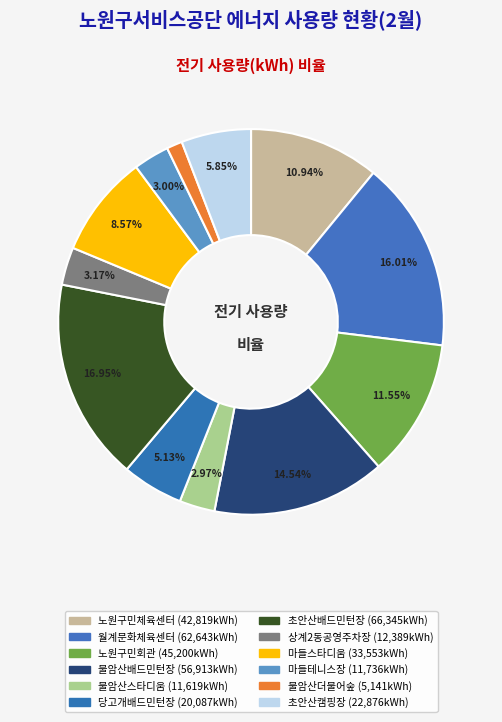

To the nearest percent, what portion does 불암산더불어숲 represent?

1%